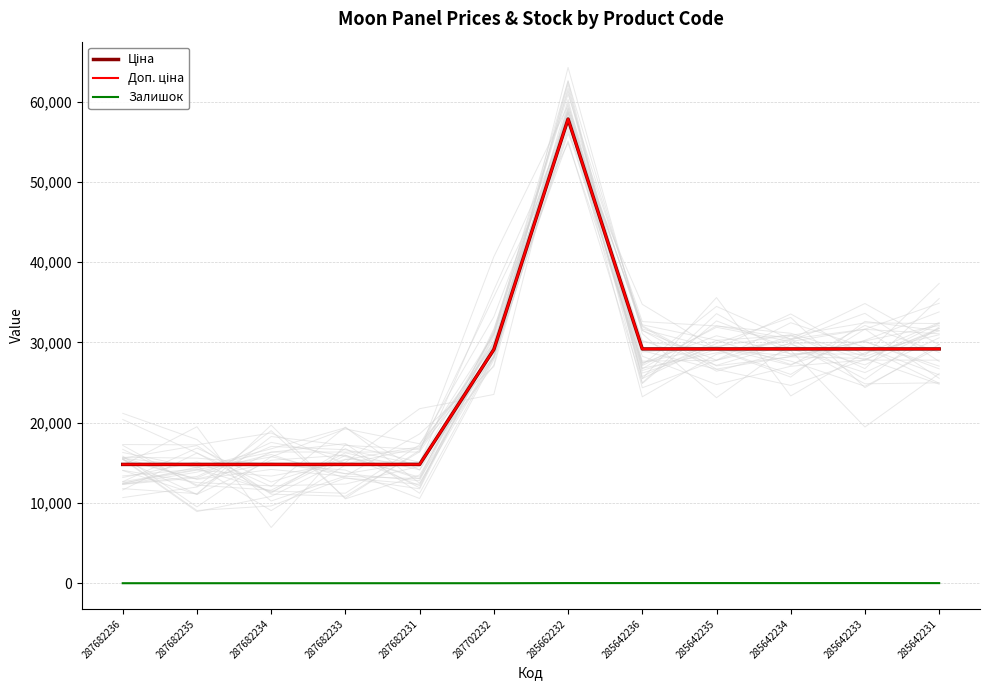

Between 285662232 and 285642235, which series saw the biggest shift?

Ціна